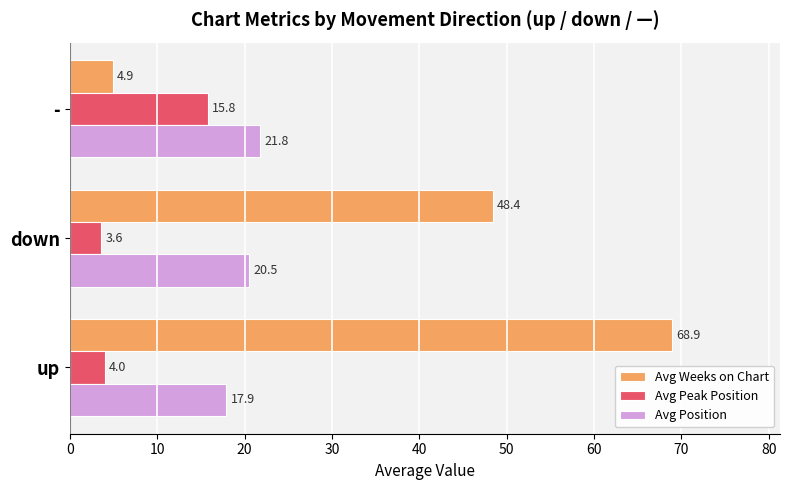

What is the greatest value displayed?

68.9